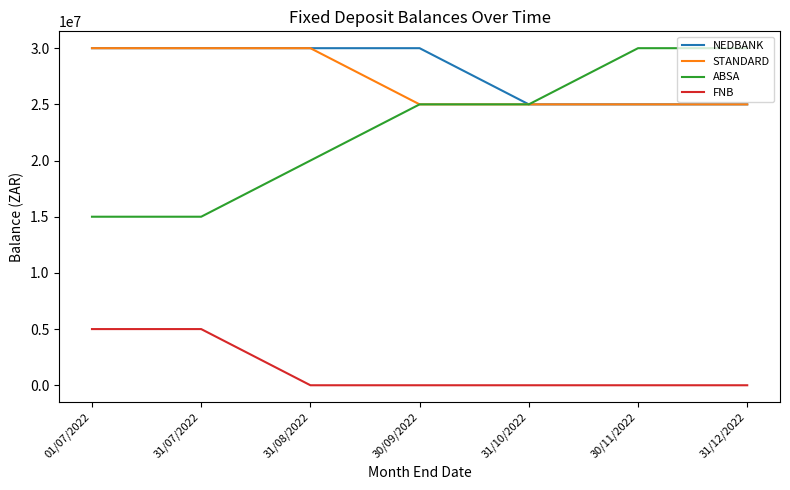

True or false: FNB and NEDBANK intersect in this chart.

False